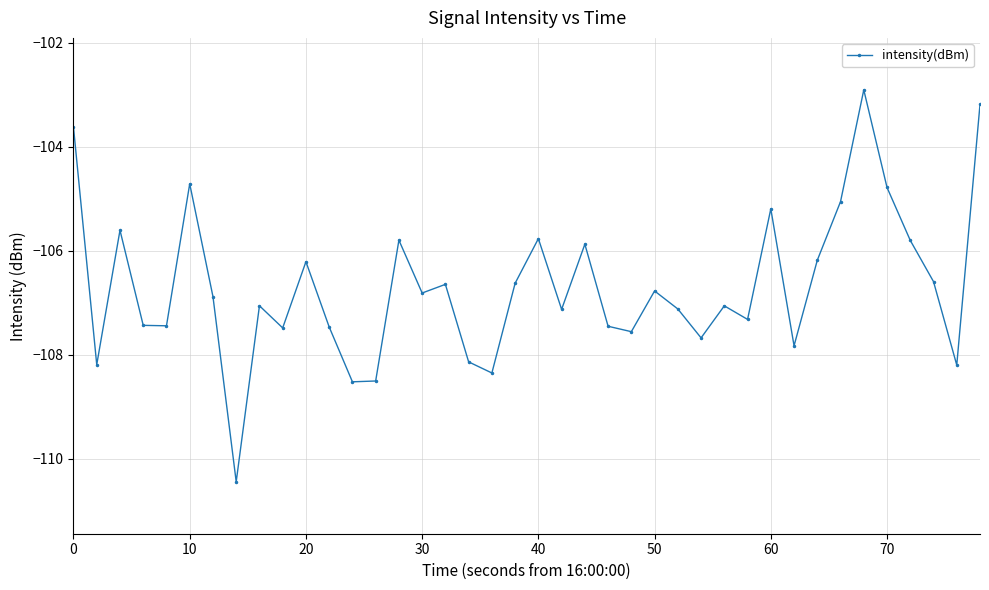

How many lines are shown in the chart?

1